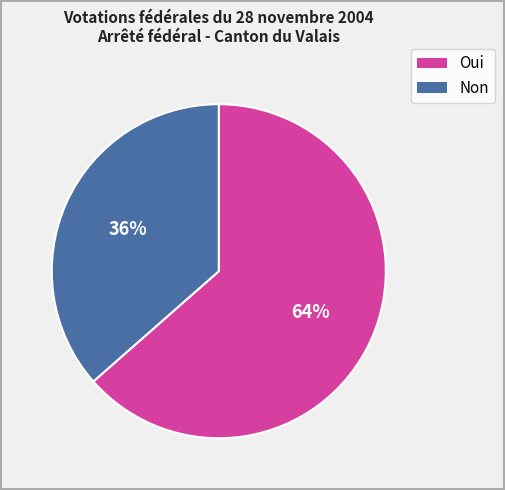

Does any single category account for the majority?

Yes